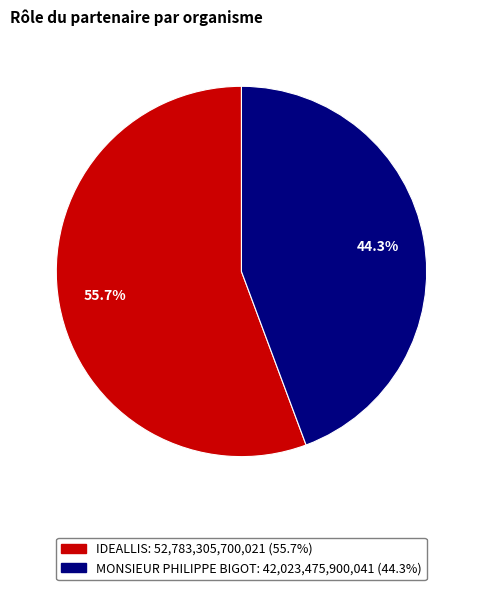

To the nearest percent, what portion does MONSIEUR PHILIPPE BIGOT represent?

44%